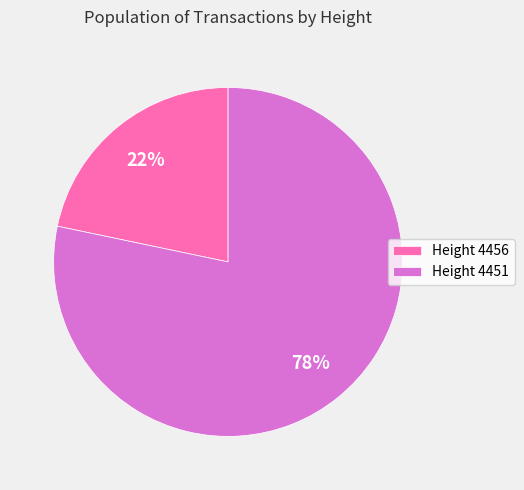

Approximately how many times larger is the value at Height 4456 compared to Height 4451?

0.3